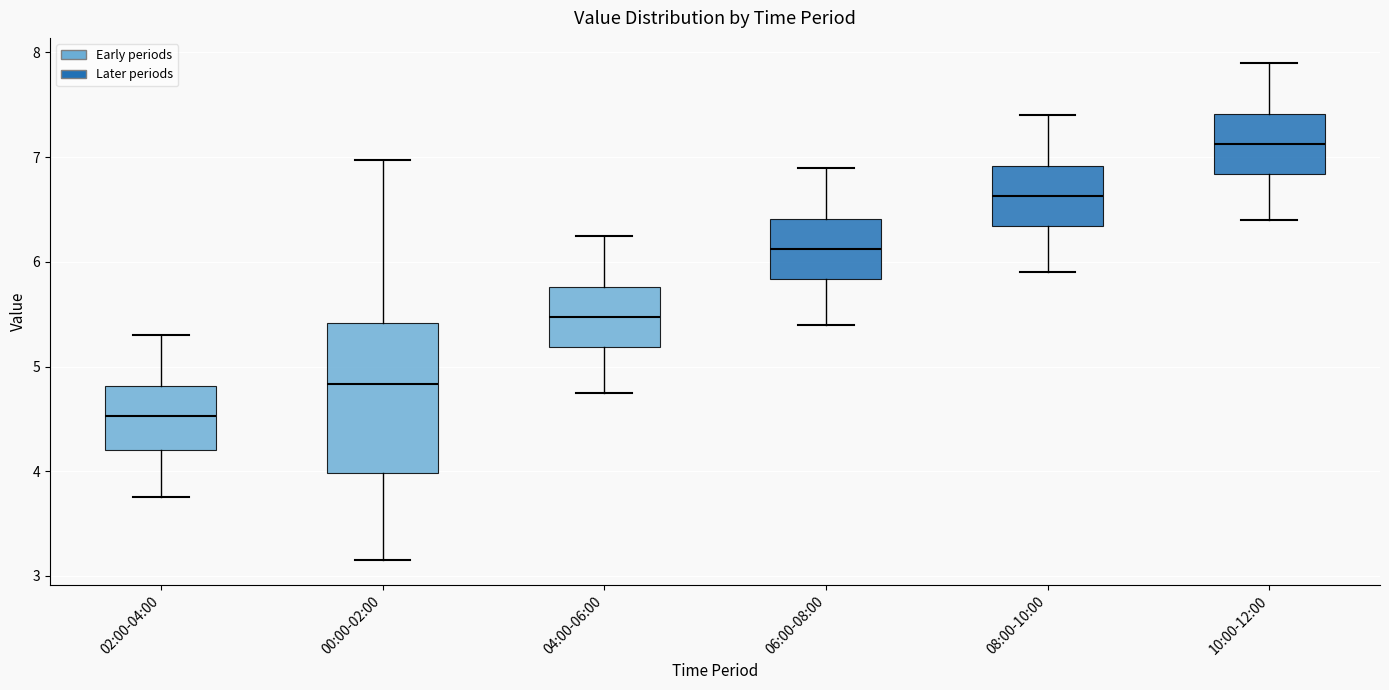

Reading left to right, read every box against the y-axis: the position of its median line, the range the box covers, and the ends of its whiskers. The values are not printed on the chart, so give them approximately, as read against the axis.

02:00-04:00: median 4.5, box 4.2 to 4.8, whiskers 3.8 to 5.3
00:00-02:00: median 4.8, box 4.0 to 5.4, whiskers 3.2 to 7.0
04:00-06:00: median 5.5, box 5.2 to 5.8, whiskers 4.8 to 6.3
06:00-08:00: median 6.1, box 5.8 to 6.4, whiskers 5.4 to 6.9
08:00-10:00: median 6.6, box 6.3 to 6.9, whiskers 5.9 to 7.4
10:00-12:00: median 7.1, box 6.8 to 7.4, whiskers 6.4 to 7.9